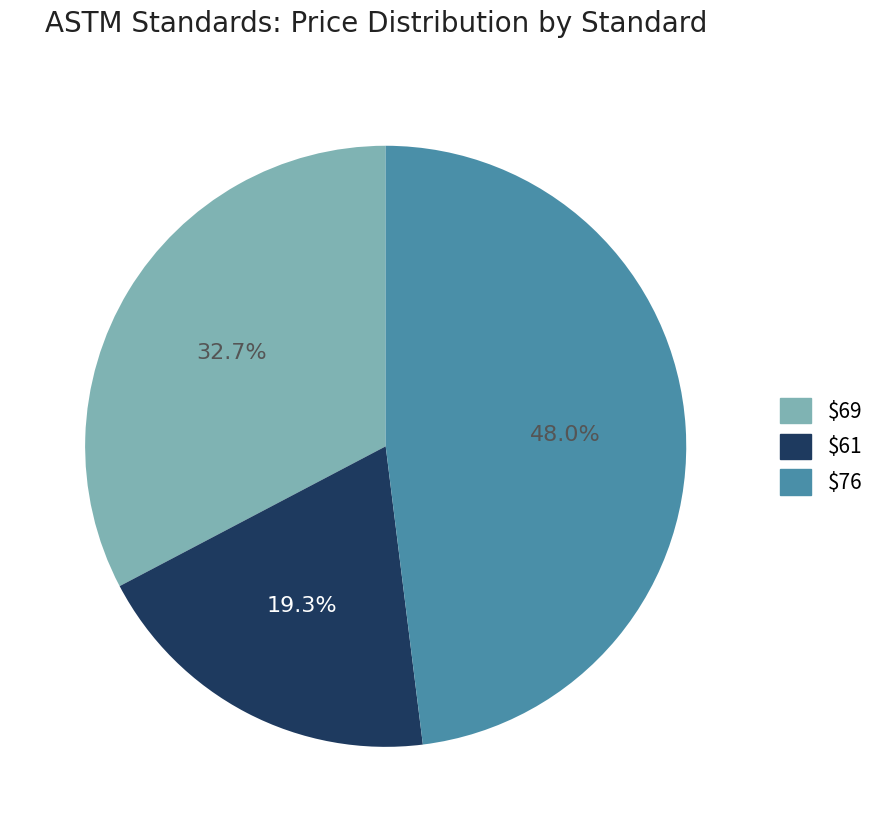

Is there a majority slice in this chart?

No